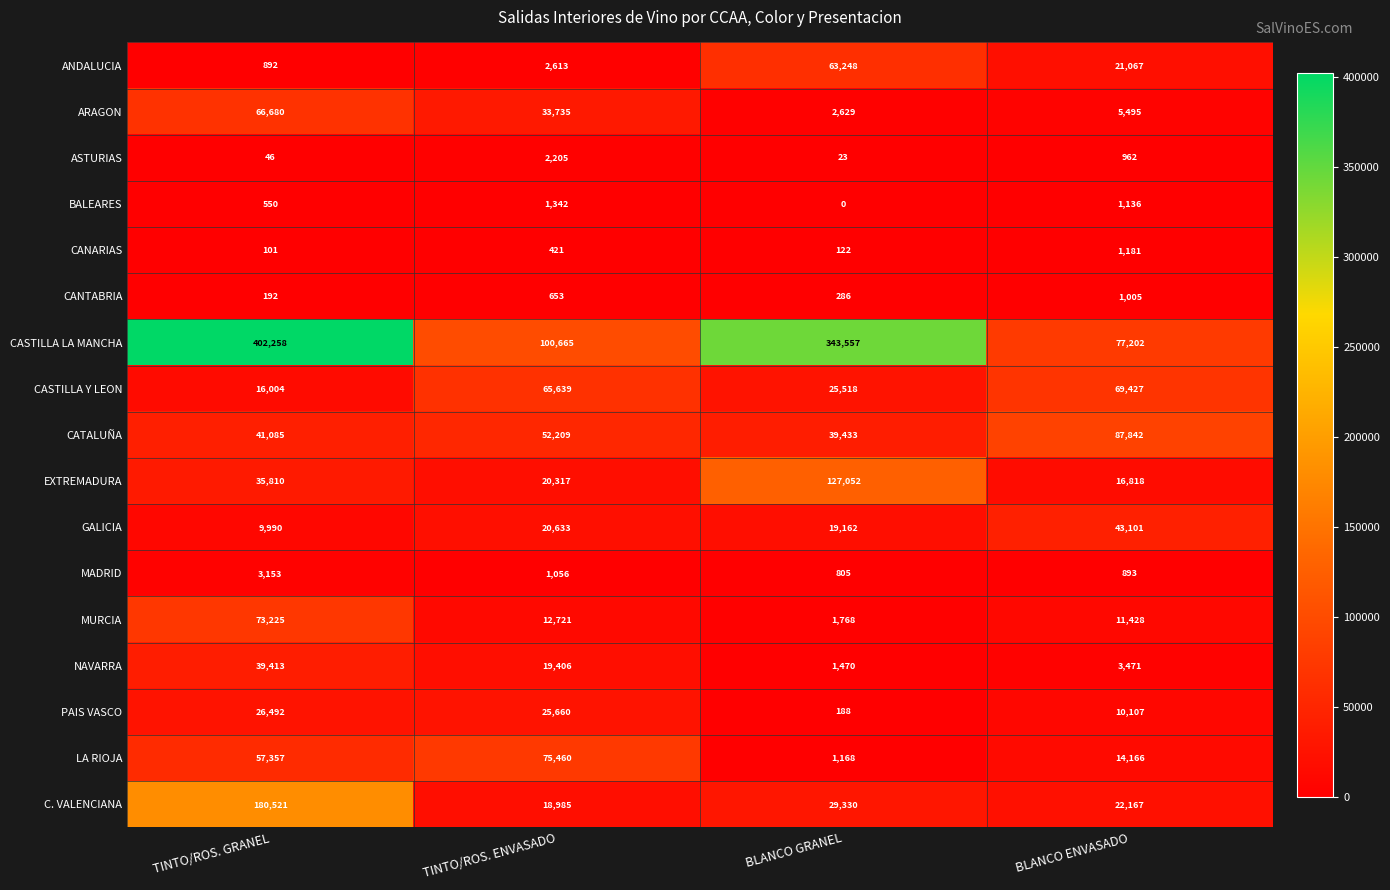

What is the sum of all PAIS VASCO values?

62447